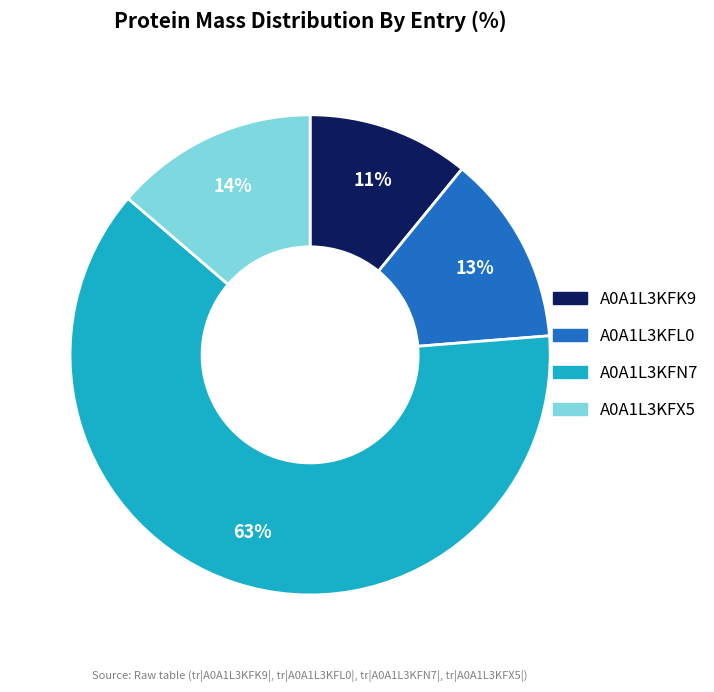

What is the largest slice in the pie chart?

A0A1L3KFN7